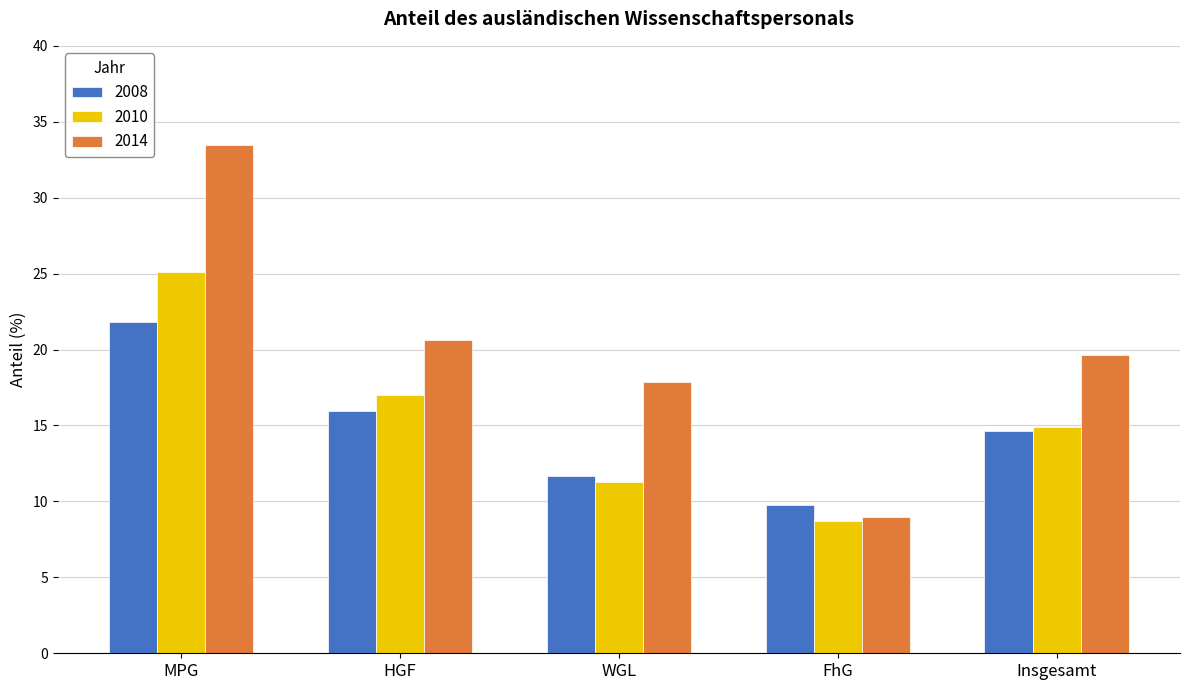

What is the average value of the 2010 series?

15.4